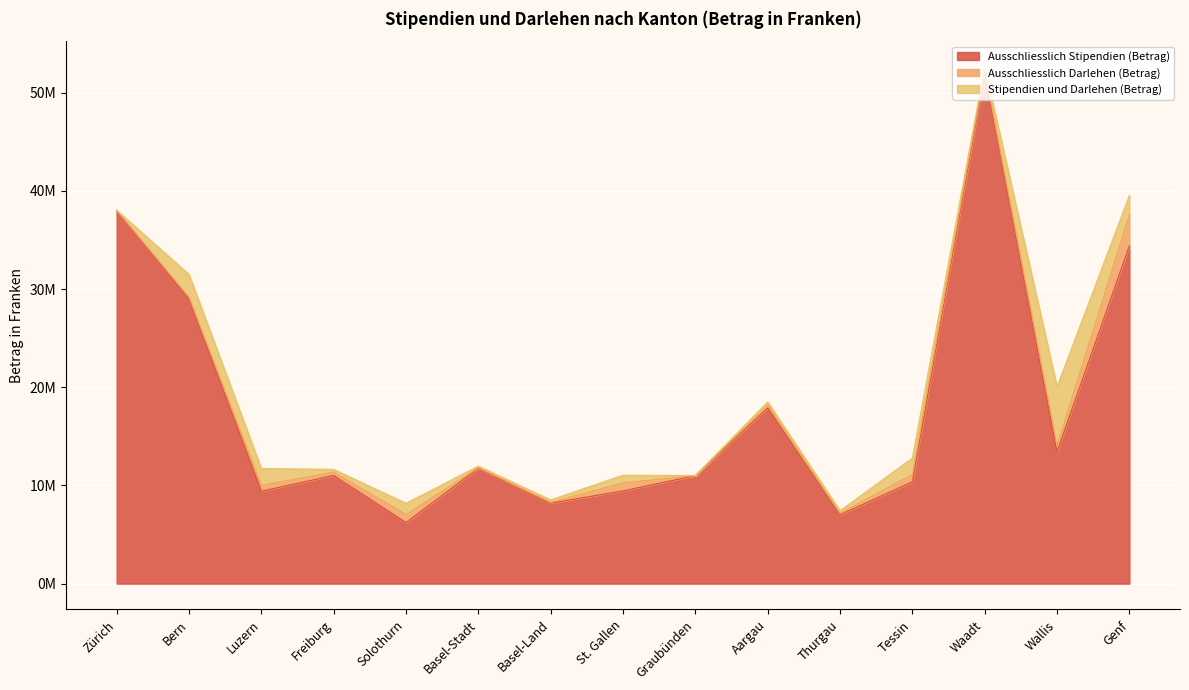

Where do Ausschliesslich Darlehen (Betrag) and Stipendien und Darlehen (Betrag) first cross each other?

Zürich and Bern